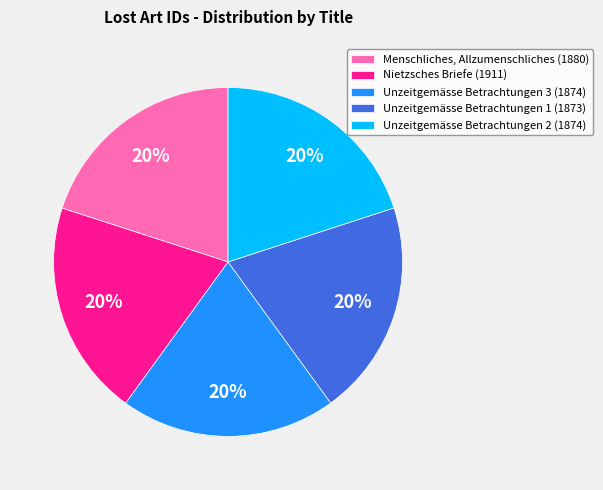

To the nearest percent, what portion does Unzeitgemässe Betrachtungen 2 (1874) represent?

20%